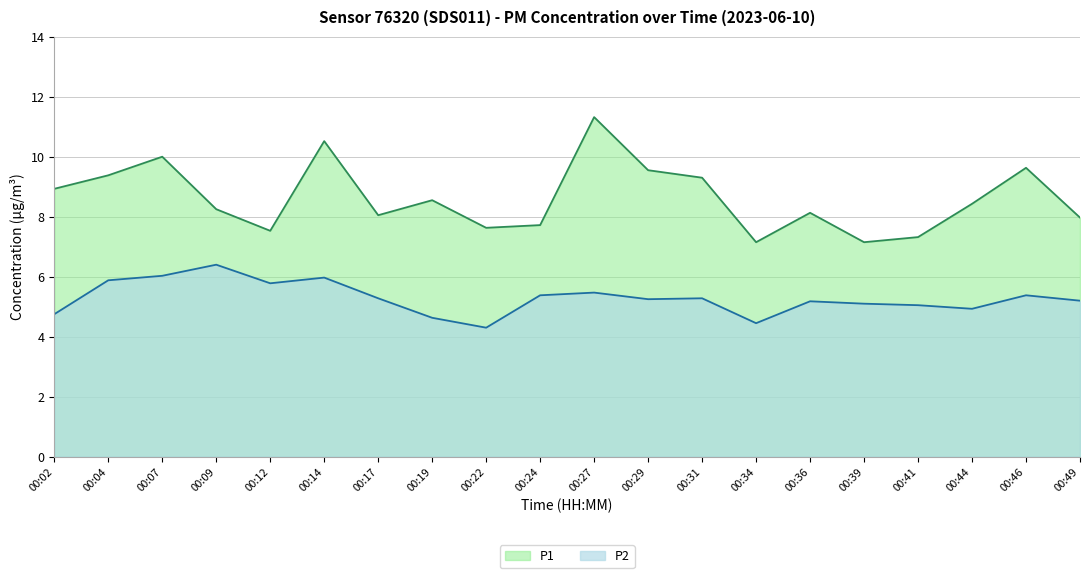

What is the highest value of the P2 series?

6.4